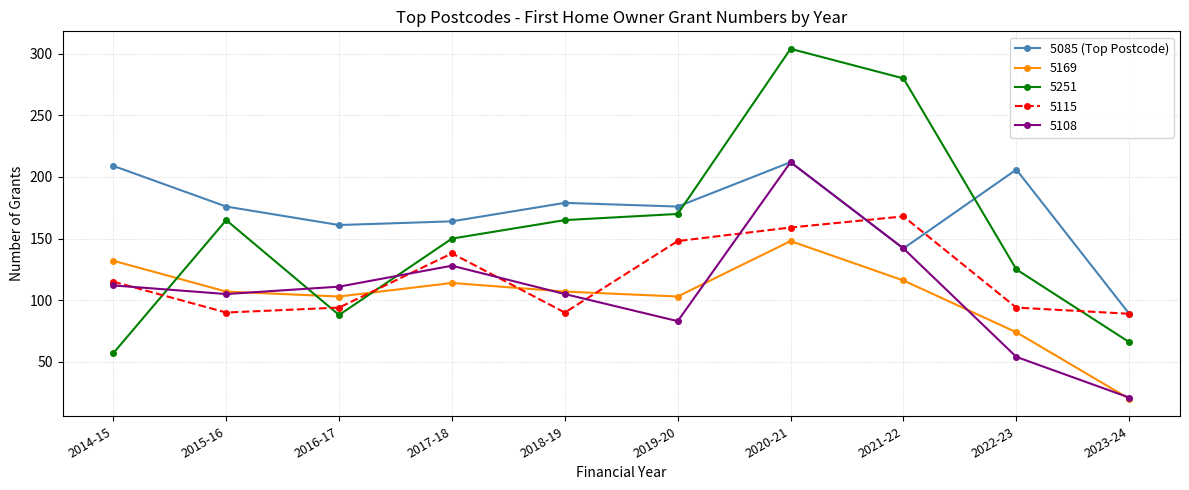

What is the label of the 5th point from the left?

2018-19